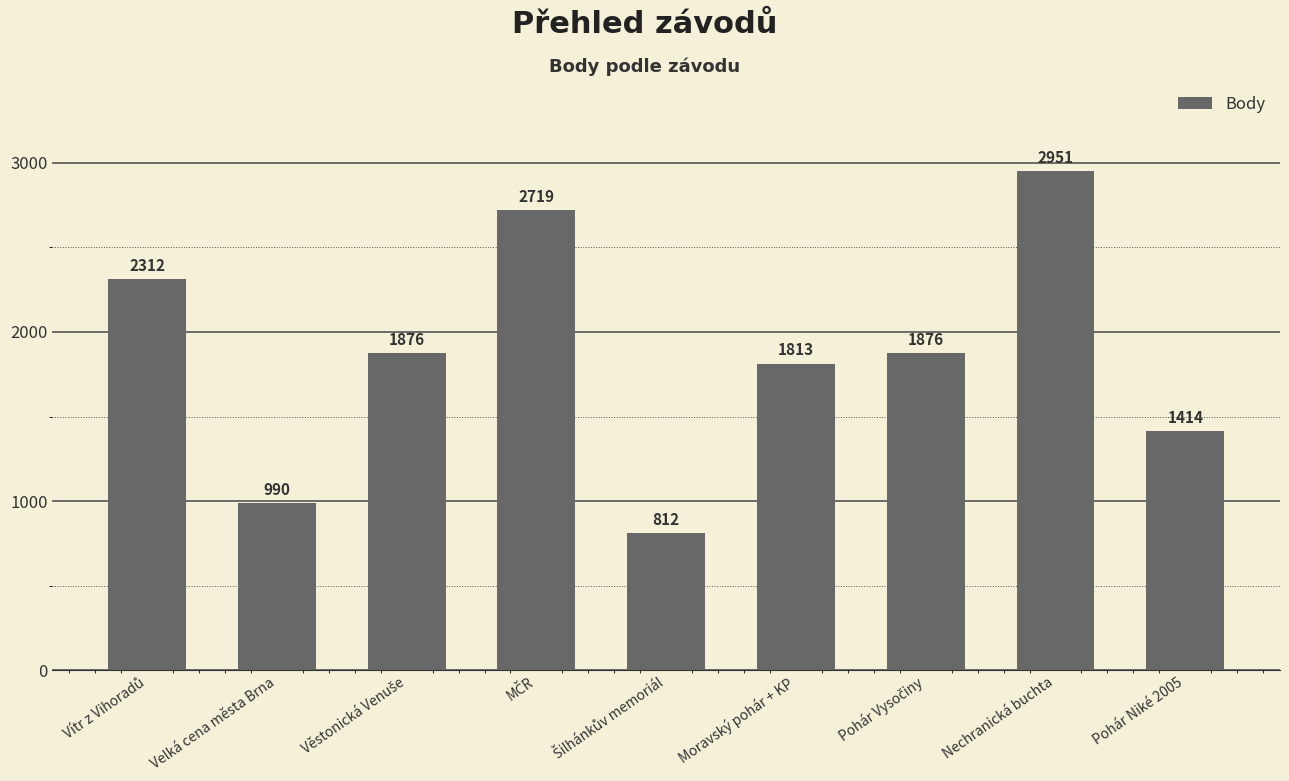

What is the greatest value displayed?

2951